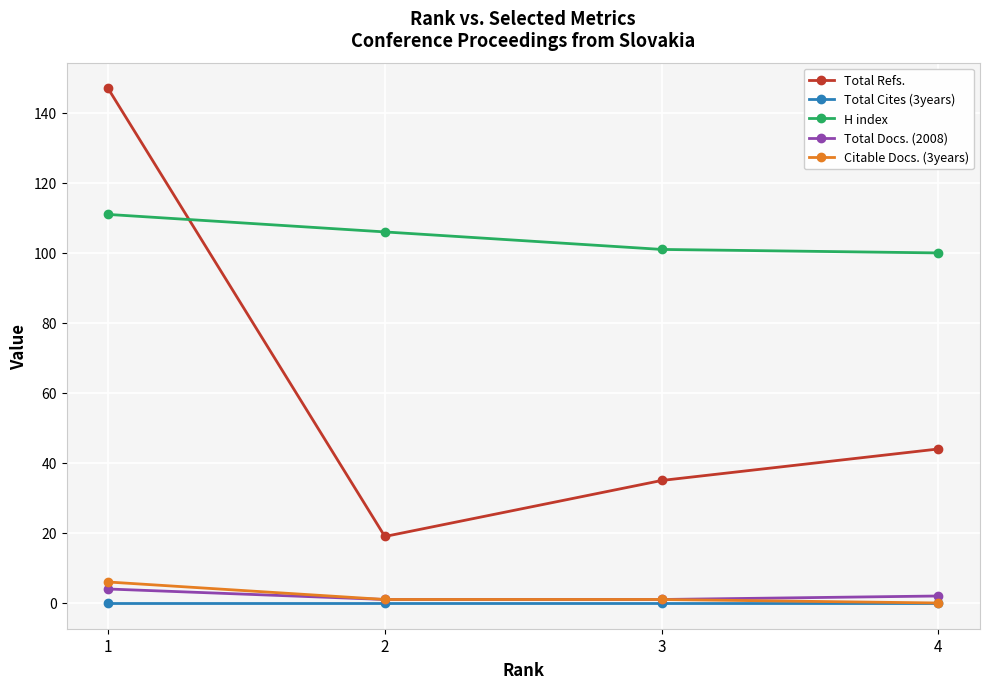

In Total Refs., how many points are lower than both neighbors (excluding endpoints)?

1